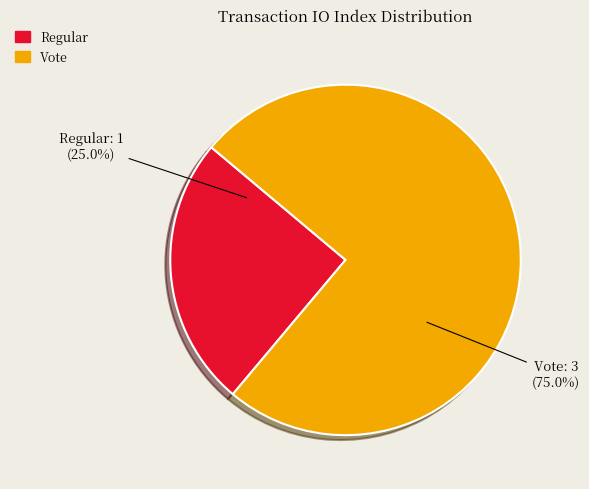

Is there any slice that represents more than half of the pie?

Yes